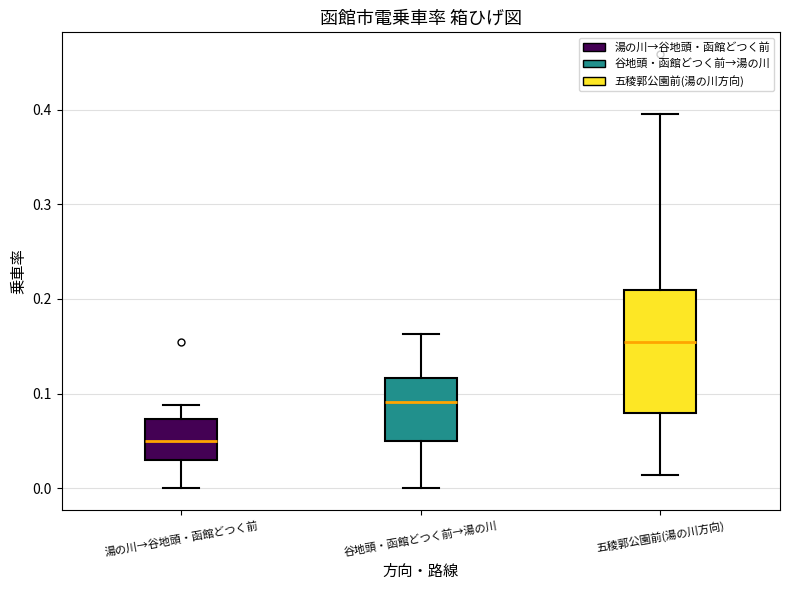

Reading left to right, transcribe this box plot: for each box, give where its median line is, the range the box spans, and where its two whiskers end, as read against the y-axis. The values are not printed on the chart, so give them approximately, as read against the axis.

湯の川→谷地頭・函館どつく前: median 0.05, box 0.03 to 0.07, whiskers 0.00 to 0.09
谷地頭・函館どつく前→湯の川: median 0.09, box 0.05 to 0.12, whiskers 0.00 to 0.16
五稜郭公園前(湯の川方向): median 0.16, box 0.08 to 0.21, whiskers 0.01 to 0.40